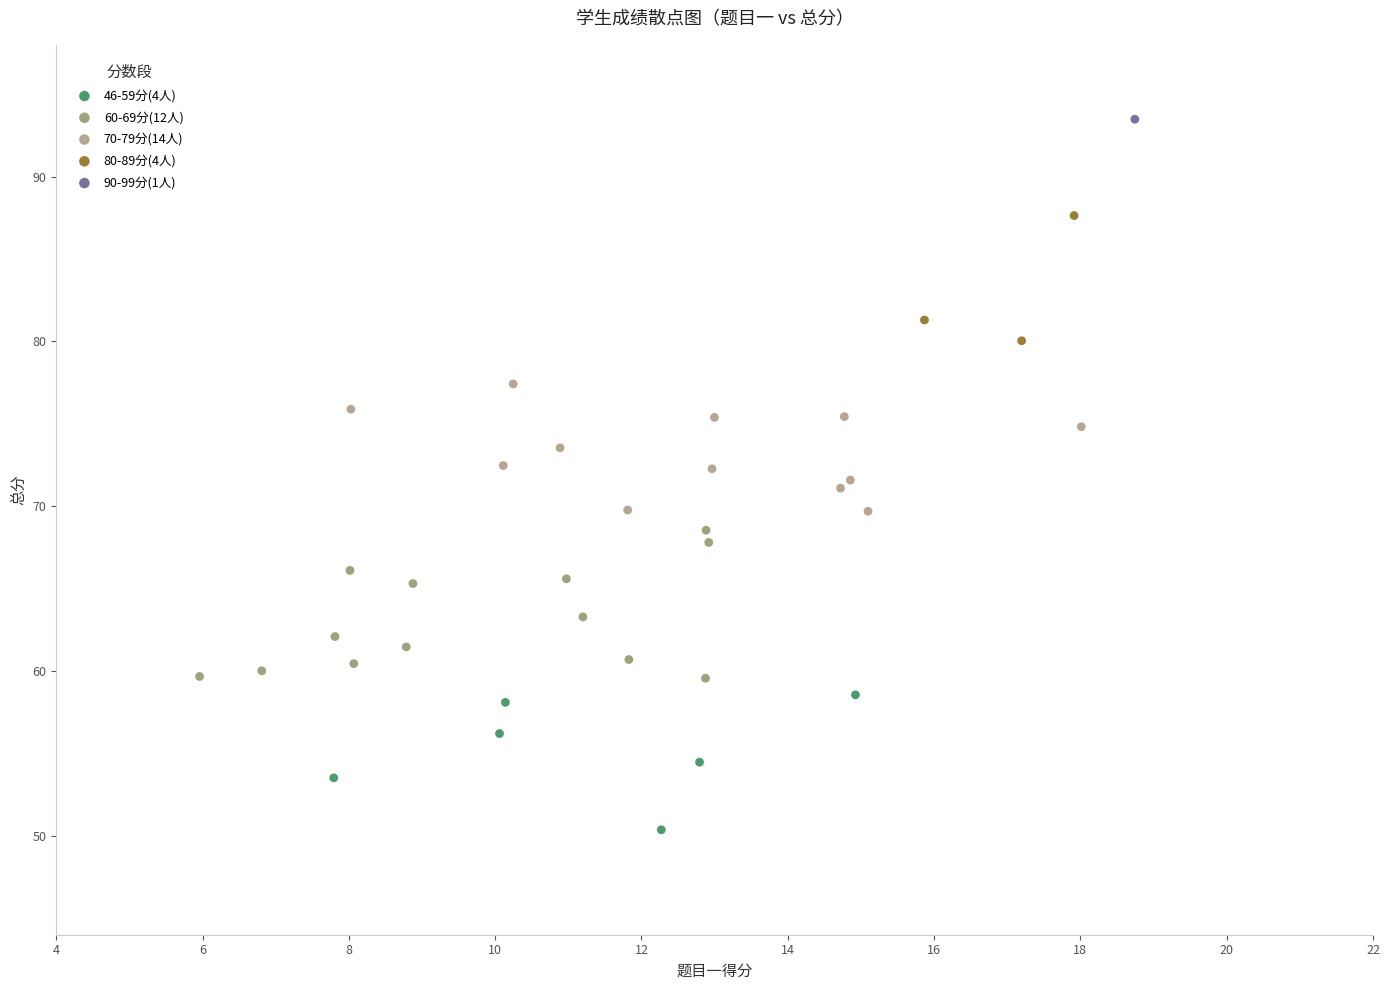

Which series contains the lowest Y value?

46-59分(4人)